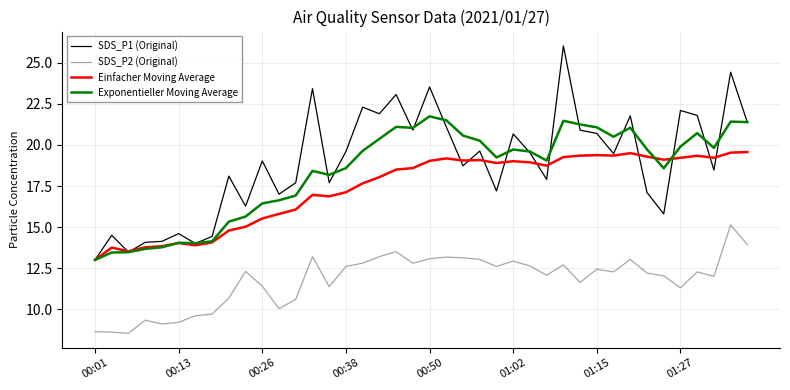

What is the minimum value for Einfacher Moving Average?

13.0